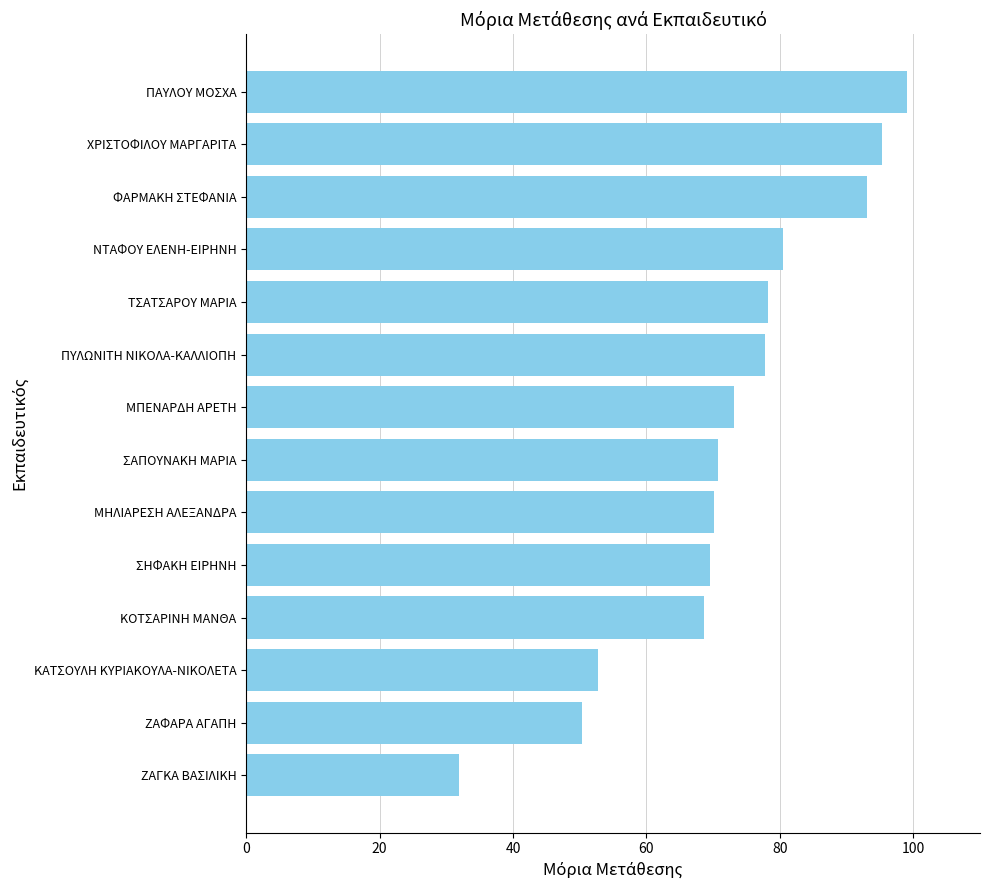

What is the ratio of the value at ΠΑΥΛΟΥ ΜΟΣΧΑ to the value at ΠΥΛΩΝΙΤΗ ΝΙΚΟΛΑ-ΚΑΛΛΙΟΠΗ?

1.3